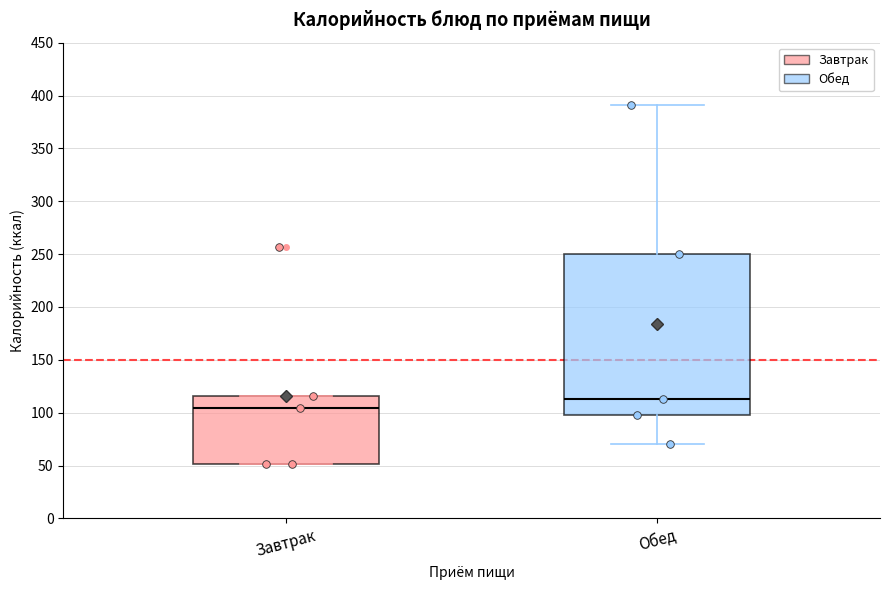

Reading left to right, read every box against the y-axis: the position of its median line, the range the box covers, and the ends of its whiskers. The values are not printed on the chart, so give them approximately, as read against the axis.

Завтрак: median 105, box 50 to 115, whiskers 50 to 115
Обед: median 115, box 100 to 250, whiskers 70 to 390